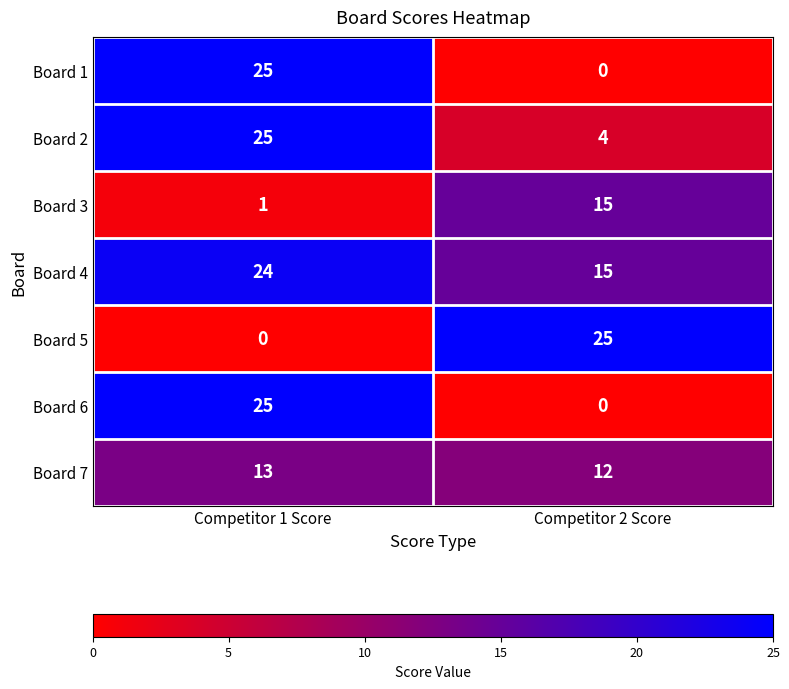

Count the number of categories in the chart.

2